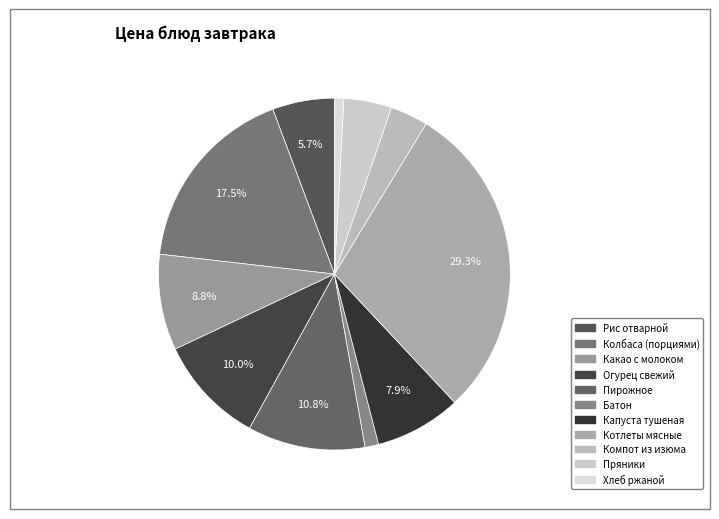

What percentage is the Компот из изюма slice, to the nearest percent?

3%